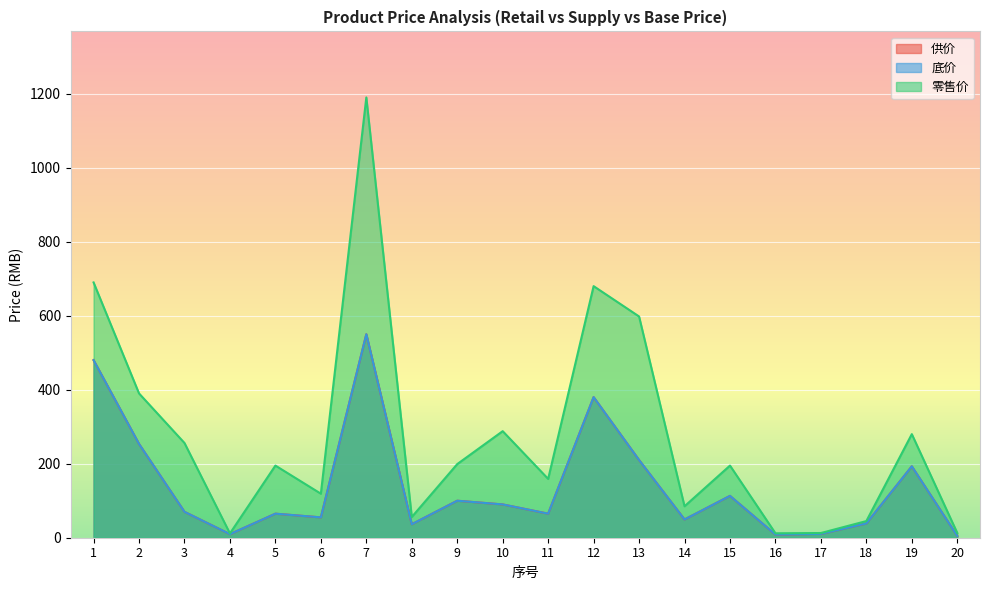

The 供价 series shows 49.3 at 14. True or false?

True